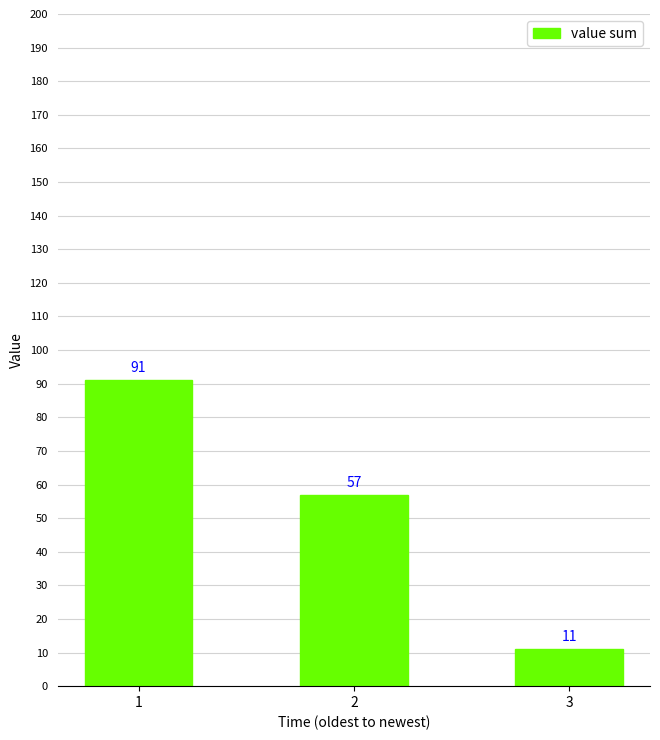

Reading left to right, list all the values displayed in this chart.

1=91	2=57	3=11